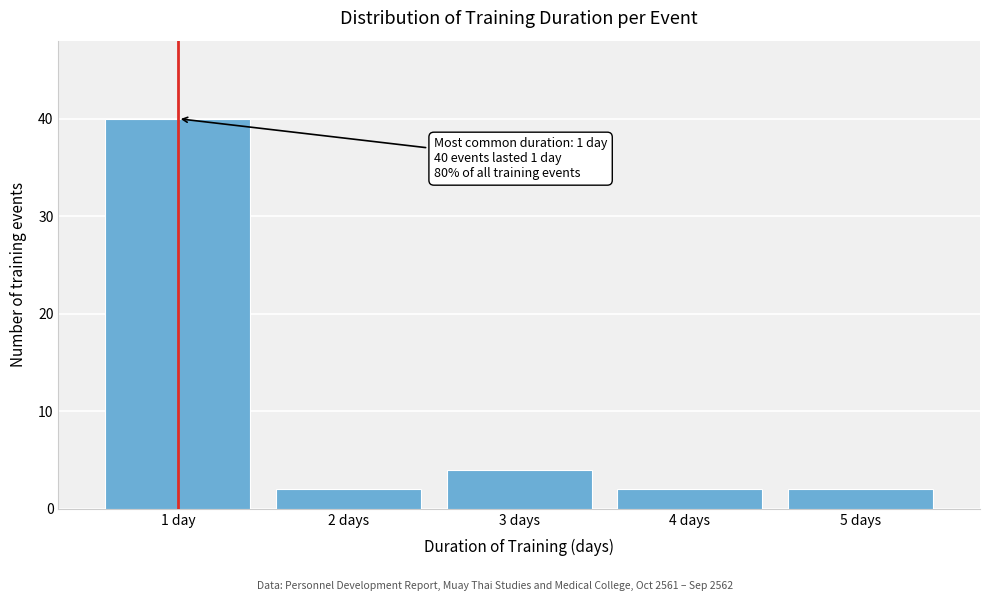

Reading left to right, what are all the values shown in this chart?

1 day=40	2 days=2	3 days=4	4 days=2	5 days=2